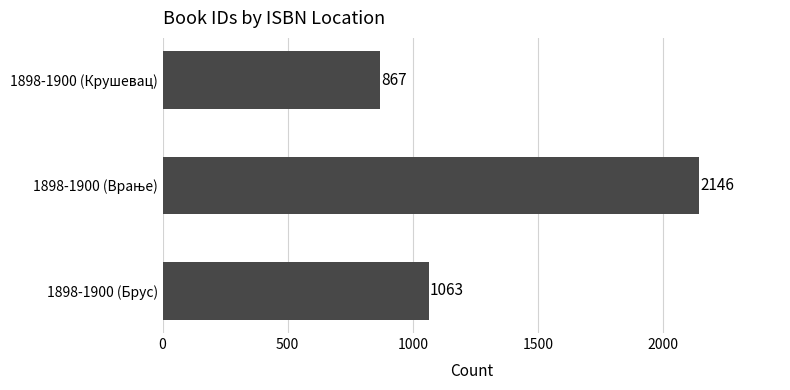

Reading bottom to top, extract all data points from this chart.

1063	2146	867